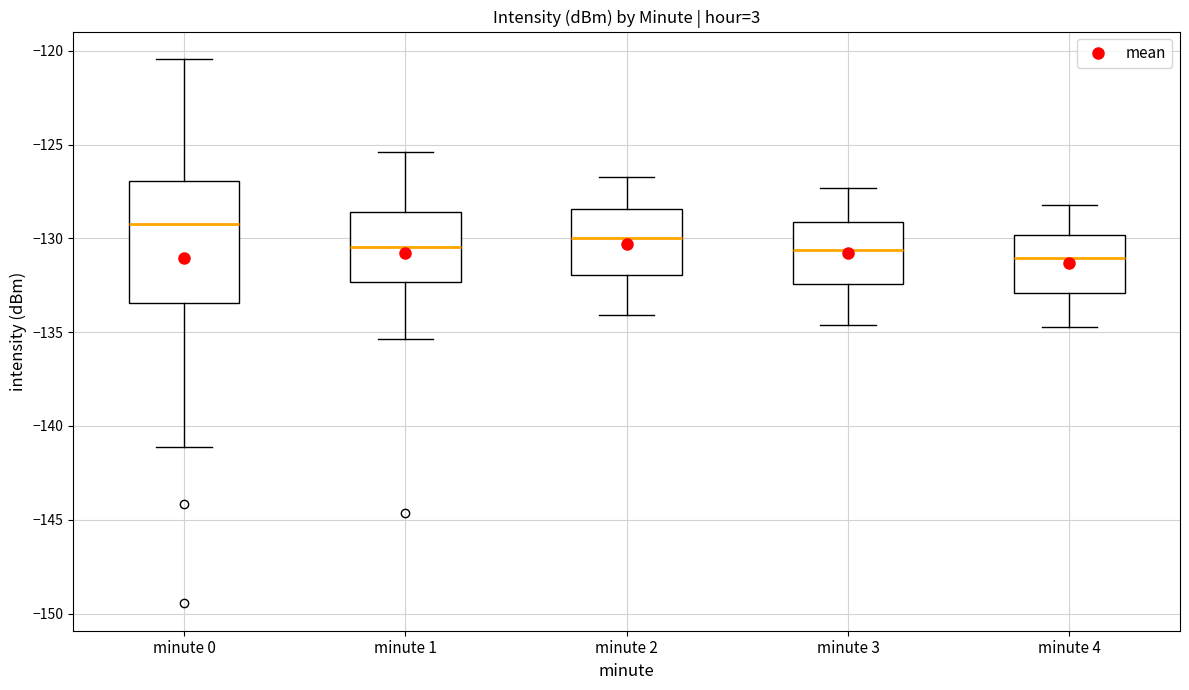

Reading left to right, read every box against the y-axis: the position of its median line, the range the box covers, and the ends of its whiskers. The values are not printed on the chart, so give them approximately, as read against the axis.

minute 0: median -129.0, box -133.5 to -127.0, whiskers -141.0 to -120.5
minute 1: median -130.5, box -132.5 to -128.5, whiskers -135.5 to -125.5
minute 2: median -130.0, box -132.0 to -128.5, whiskers -134.0 to -126.5
minute 3: median -130.5, box -132.5 to -129.0, whiskers -134.5 to -127.5
minute 4: median -131.0, box -133.0 to -130.0, whiskers -134.5 to -128.0